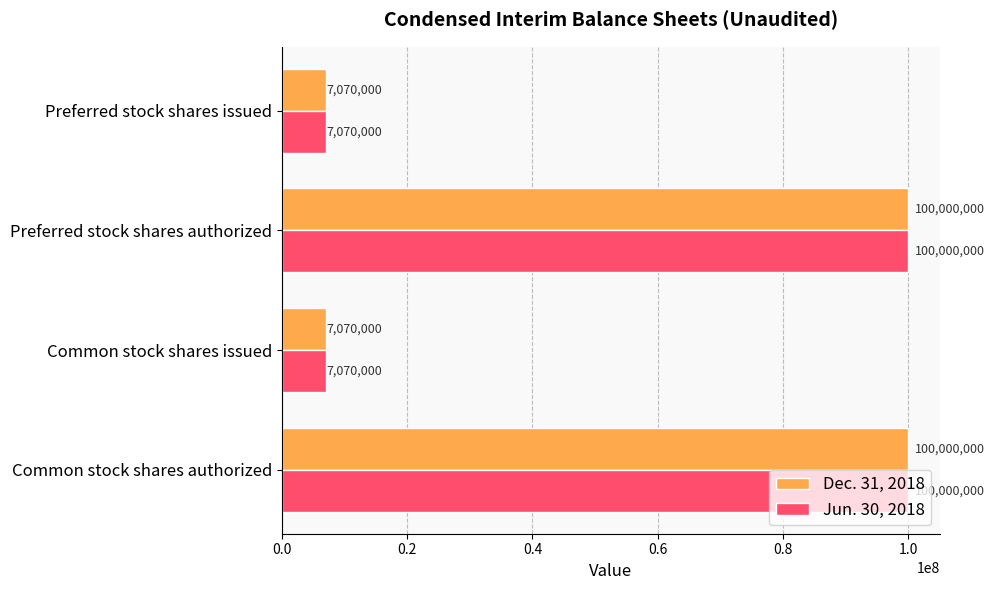

Is the value of Jun. 30, 2018 at Common stock shares authorized greater than the value of Dec. 31, 2018 at Preferred stock shares issued?

Yes